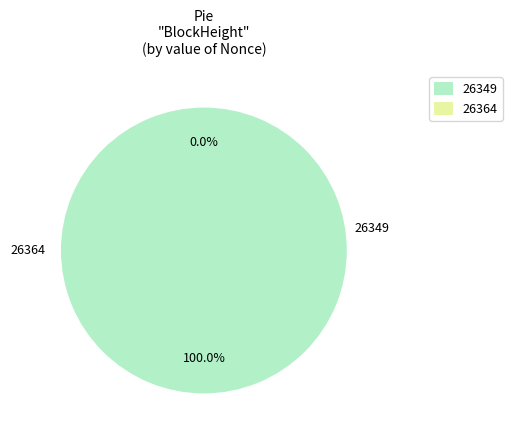

To the nearest percent, what is the average slice percentage?

50%